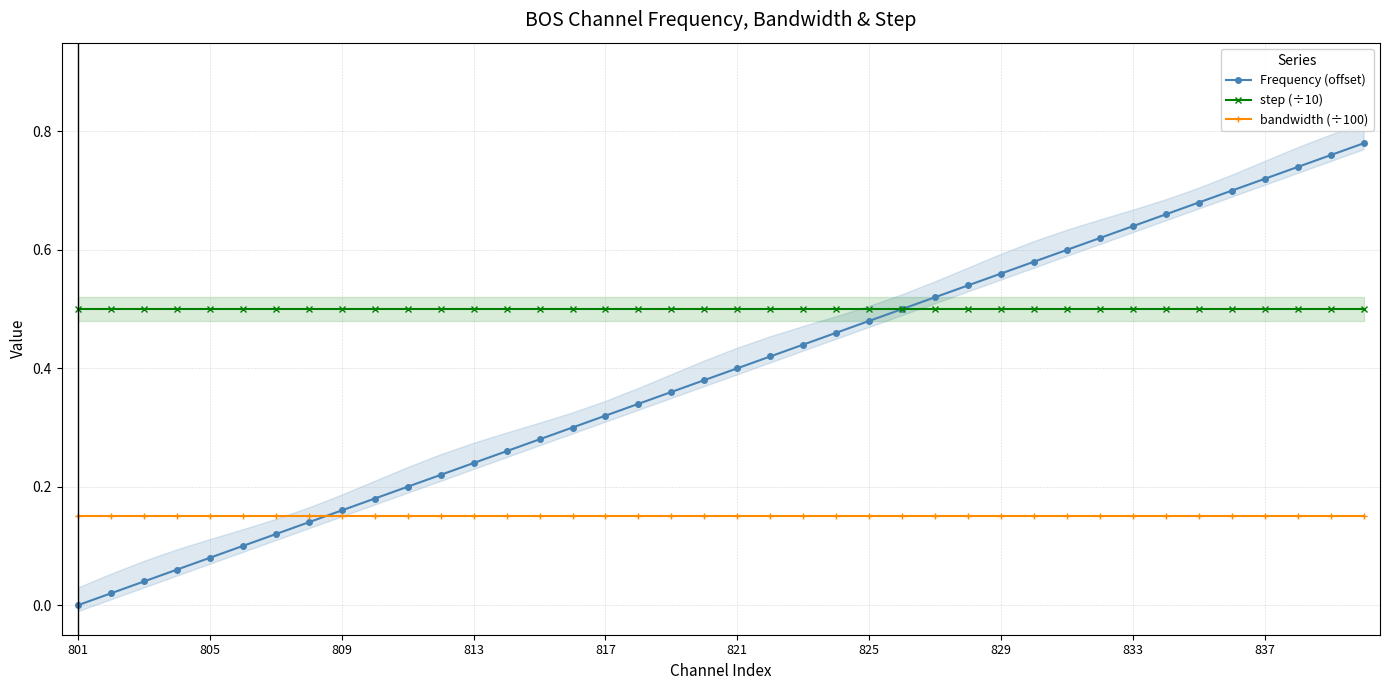

At which label is step (÷10) closest to 0?

801